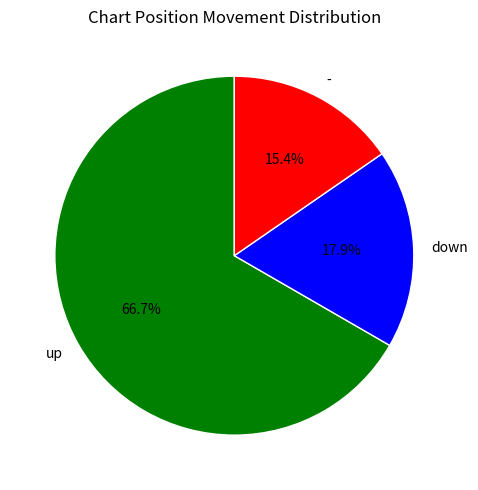

To the nearest percent, what portion does up represent?

67%